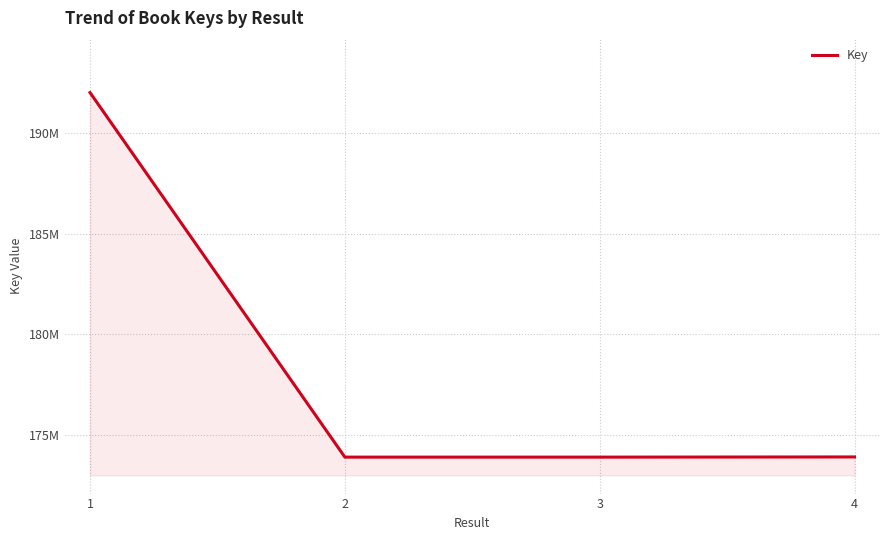

What is the difference between the values at 4 and 2?

9315